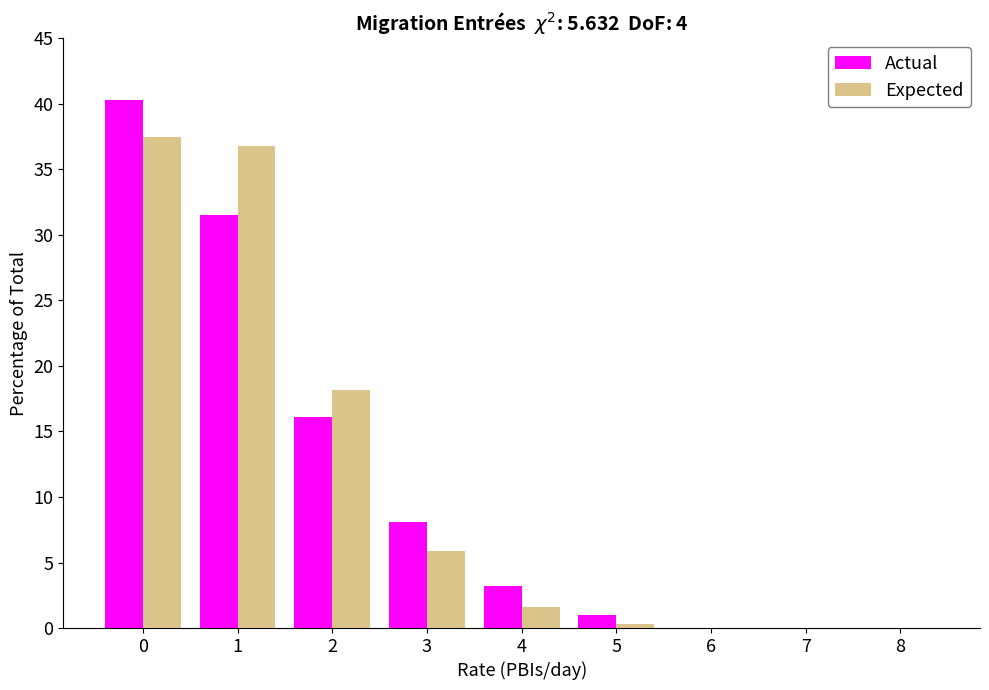

Reading left to right, extract all data points from this chart.

Actual: 0=40.3	1=31.5	2=16.1	3=8.1	4=3.2	5=1.0	6=0.0	7=0.0	8=0.0
Expected: 0=37.5	1=36.8	2=18.2	3=5.9	4=1.6	5=0.3	6=0.0	7=0.0	8=0.0